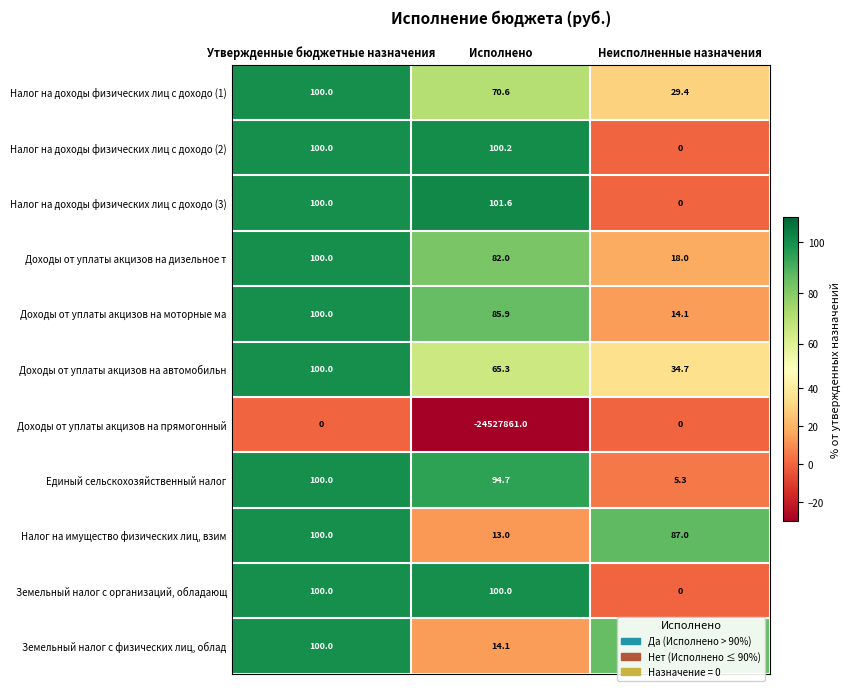

At Исполнено, list the series in order from largest to smallest.

Налог на доходы физических лиц с доходо (3), Налог на доходы физических лиц с доходо (2), Земельный налог с организаций, обладающ, Единый сельскохозяйственный налог, Доходы от уплаты акцизов на моторные ма, Доходы от уплаты акцизов на дизельное т, Налог на доходы физических лиц с доходо (1), Доходы от уплаты акцизов на автомобильн, Земельный налог с физических лиц, облад, Налог на имущество физических лиц, взим, Доходы от уплаты акцизов на прямогонный